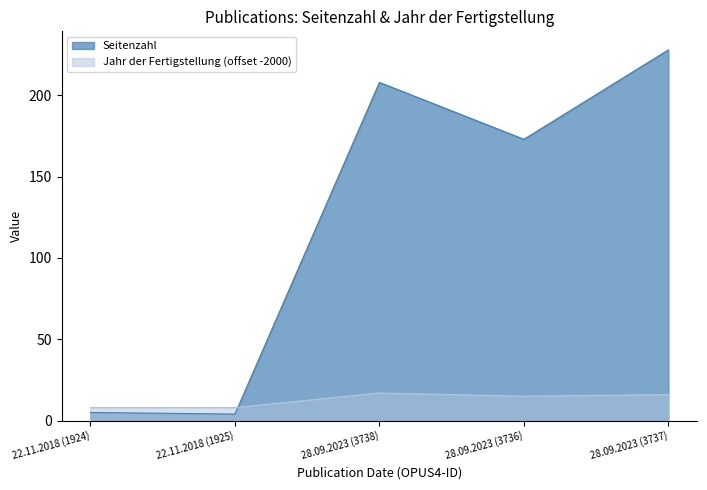

Which series has the widest spread of values?

Seitenzahl